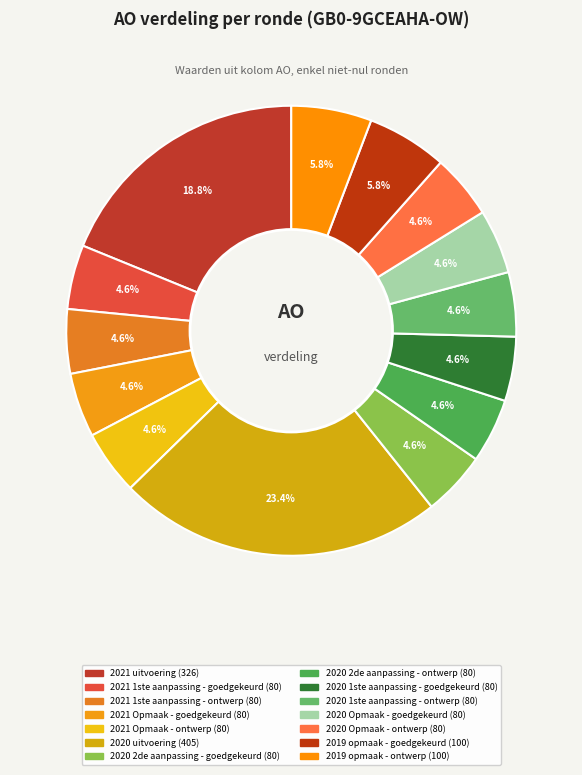

Is it true that 2021 Opmaak - ontwerp is 1% of the pie?

False